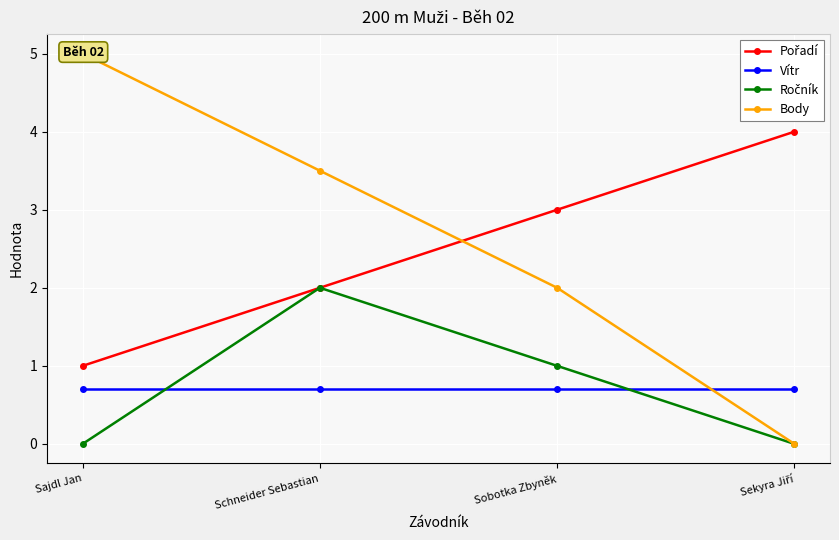

True or false: Pořadí has more than 0 interior local peaks.

False